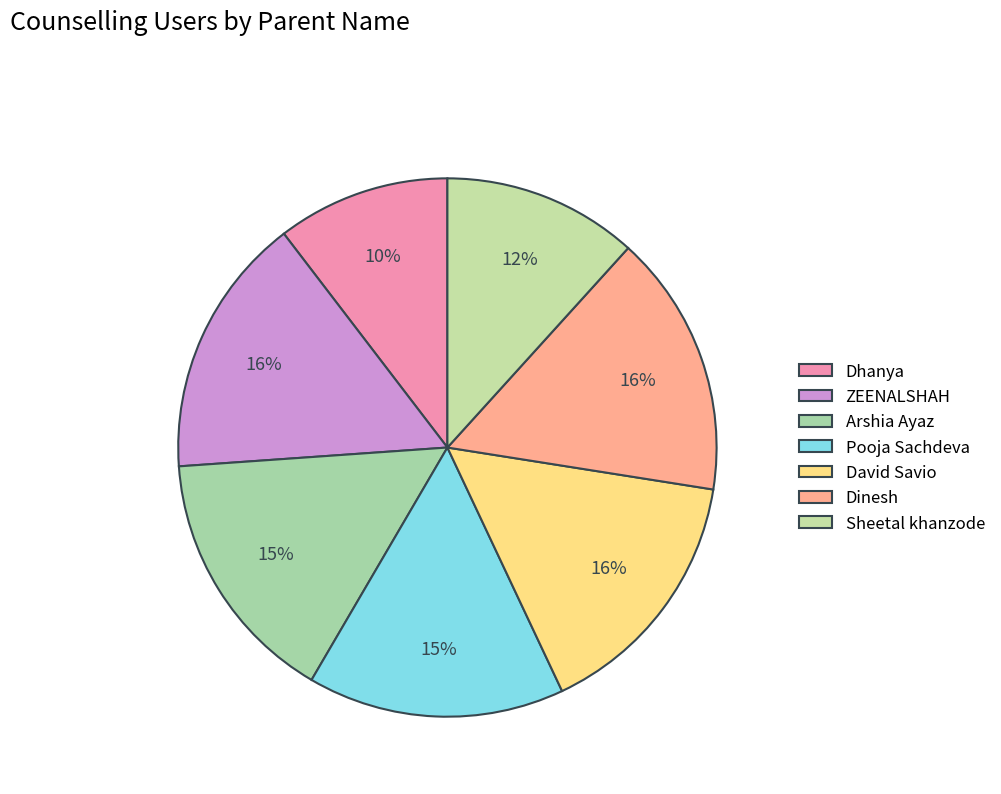

How many slices are in this pie chart?

7